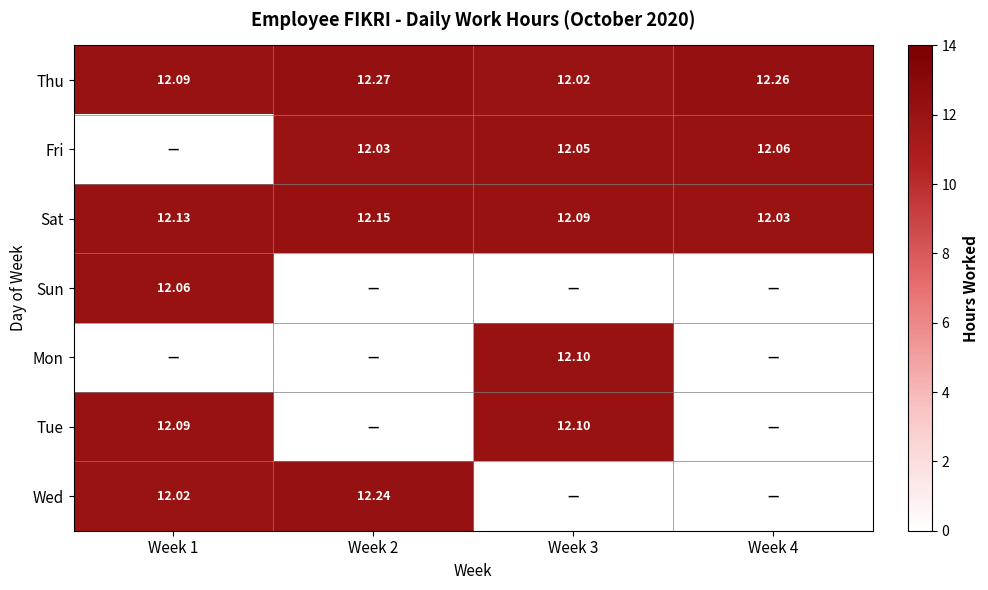

Is the value of Sat at Week 4 greater than the value of Tue at Week 1?

No